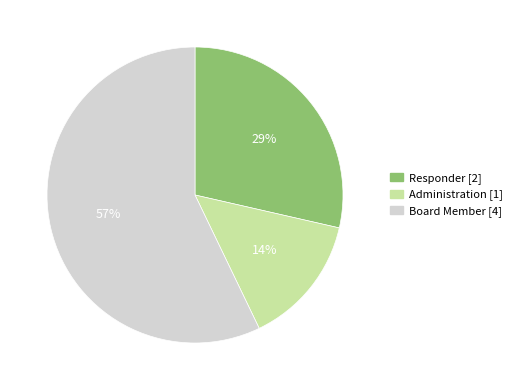

True or false: Responder accounts for 29% of the total.

True